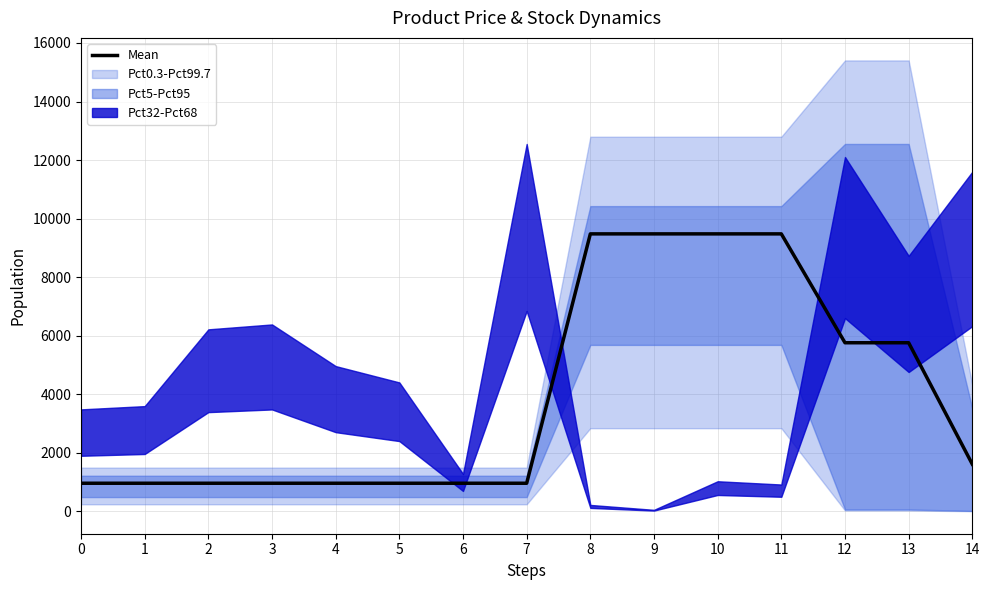

The value of Mean at 11 is 16045.5. True or false?

False